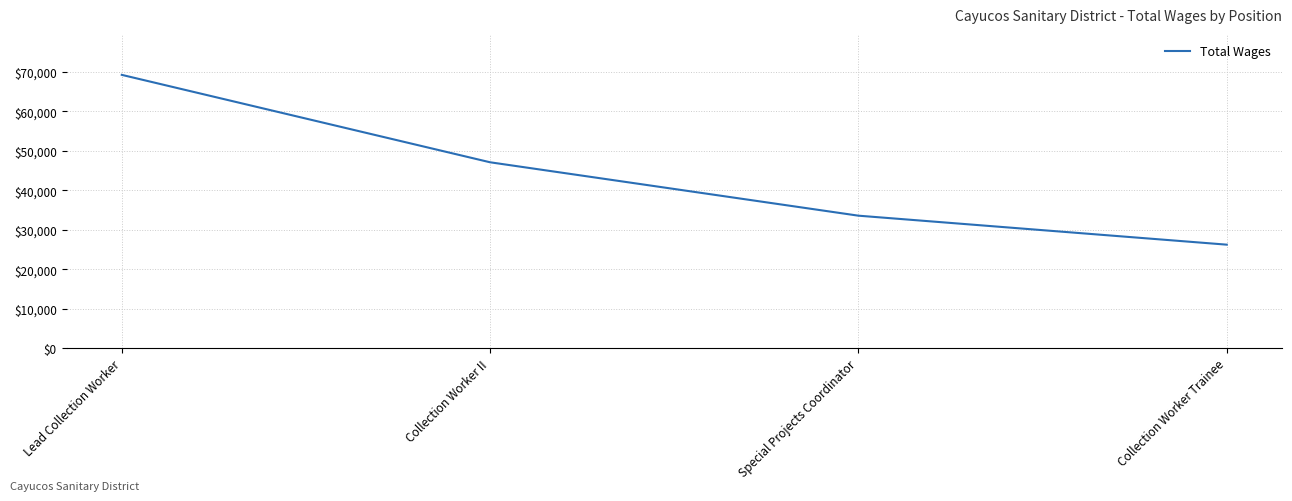

Reading left to right, transcribe all the data shown in this chart.

69282	47108	33565	26213